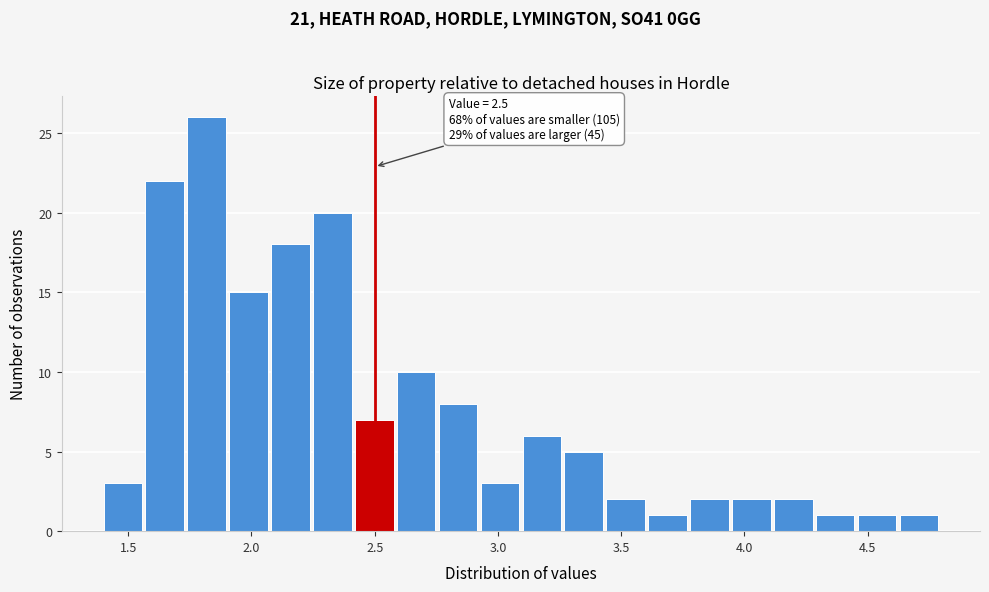

Around what value on the x-axis is the tallest bar? Give the approximate position of its centre, as read against the axis.

1.80